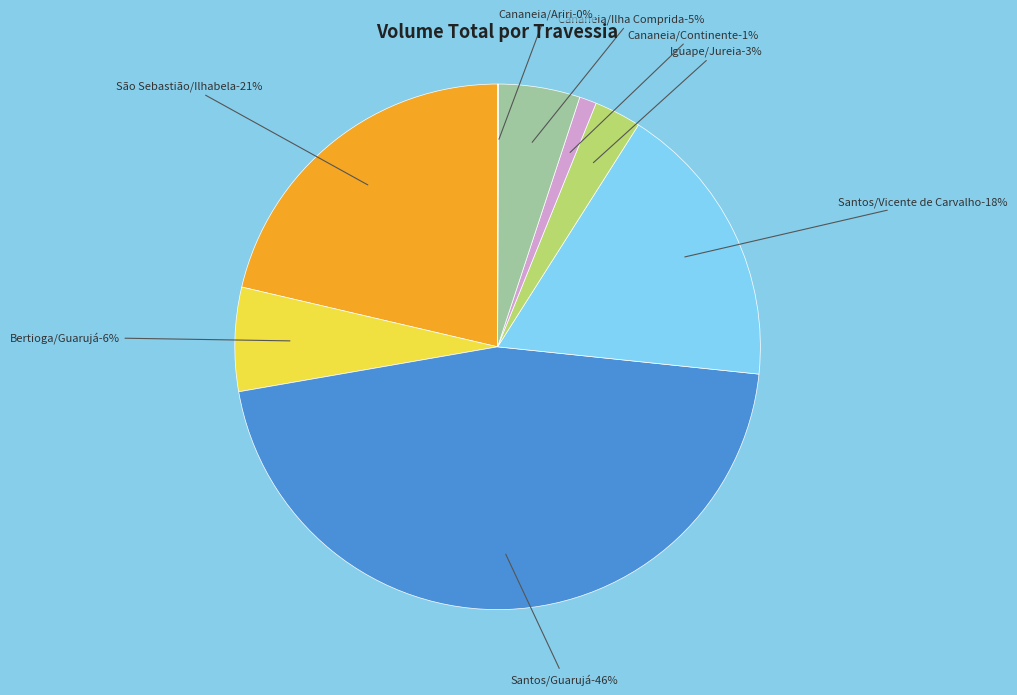

What is the smallest slice in the pie chart?

Cananeia/Ariri